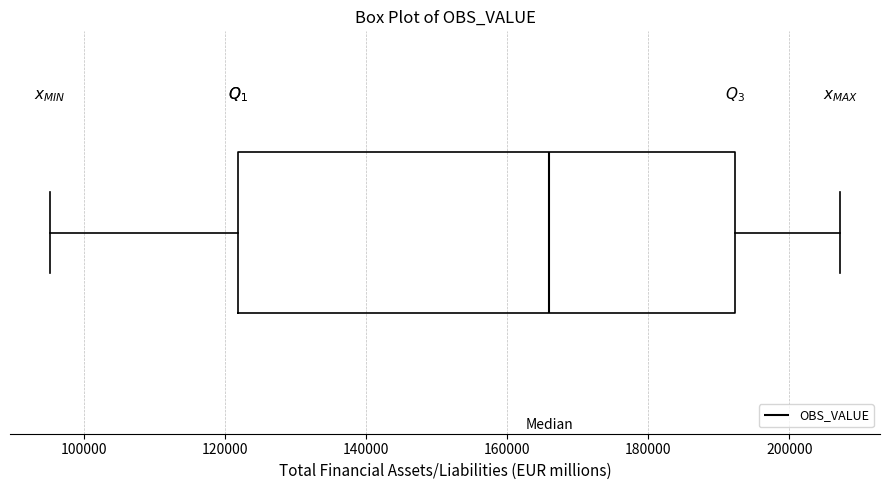

Read this box plot against the x-axis: the position of the median line, the range covered by the box, and the ends of both whiskers. The values are not printed on the chart, so give them approximately, as read against the axis.

median 166000, box 122000 to 192000, whiskers 96000 to 208000